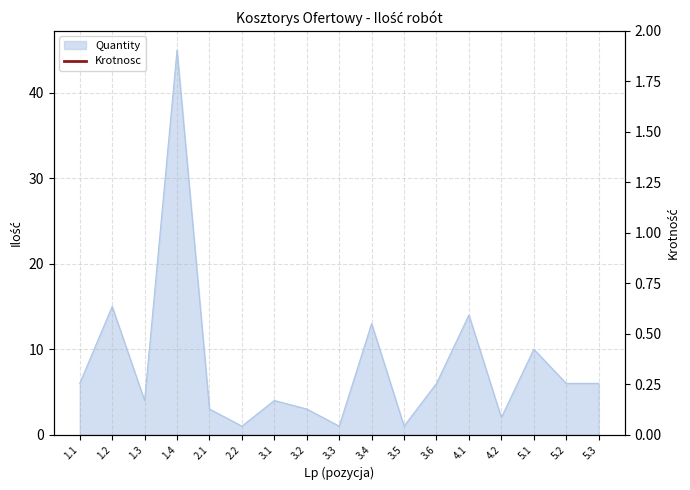

Which has a higher value, 3.5 or 1.4?

1.4